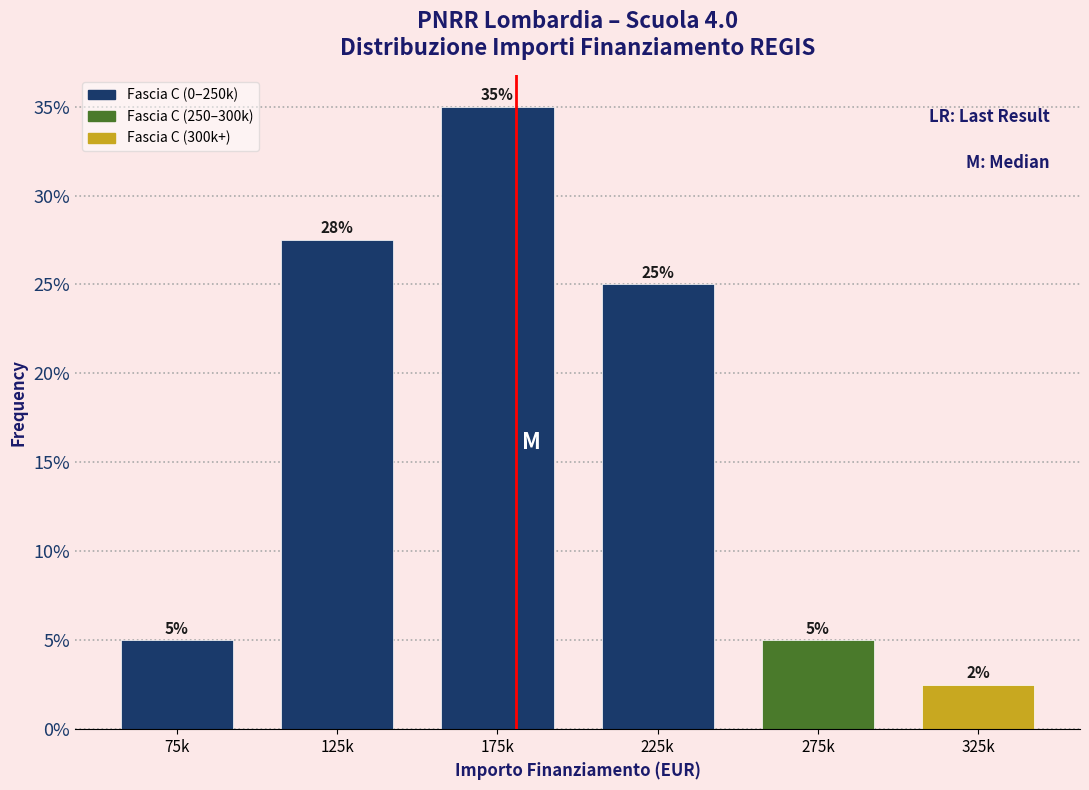

Are the bars horizontal?

No